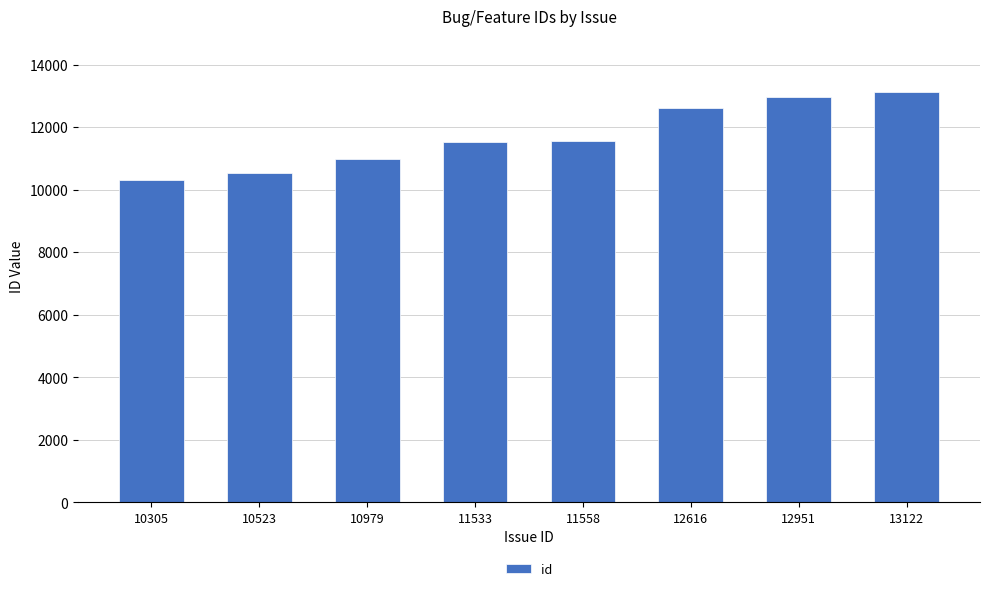

What is the change in value from 10523 to 12951?

+2428